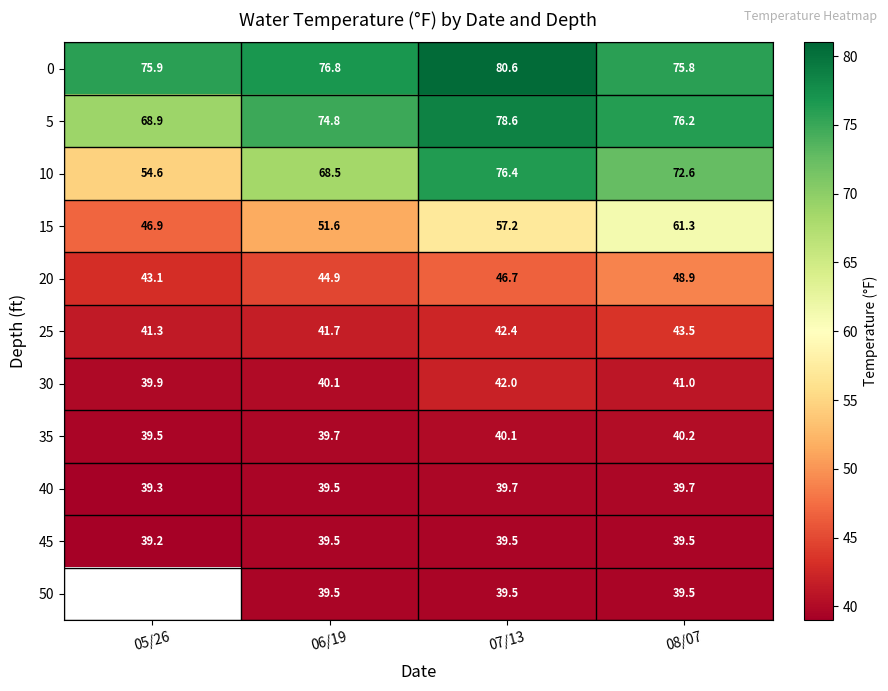

Where does the 30 series first go above 41?

07/13